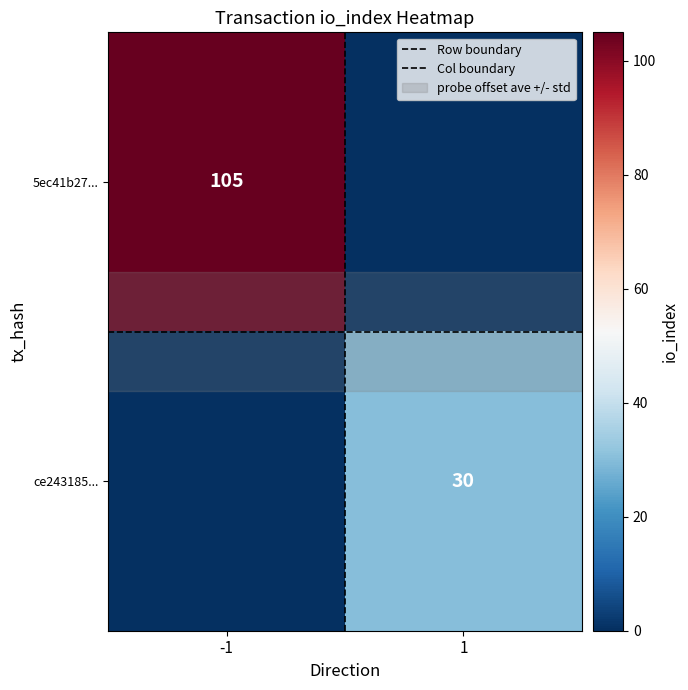

Count the 5ec41b27... values in the range 0 to 105.

2